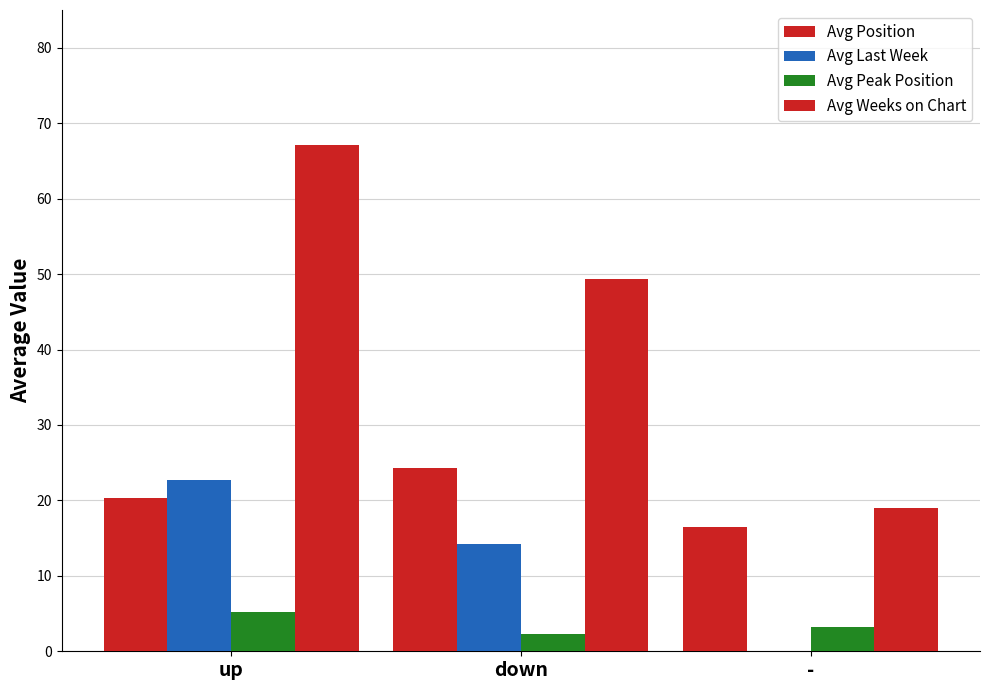

Reading left to right, what are all the values shown in this chart?

Avg Position: up=20.3	down=24.3	-=16.5
Avg Last Week: up=22.7	down=14.2	-=0.0
Avg Peak Position: up=5.2	down=2.3	-=3.2
Avg Weeks on Chart: up=67.1	down=49.3	-=19.0